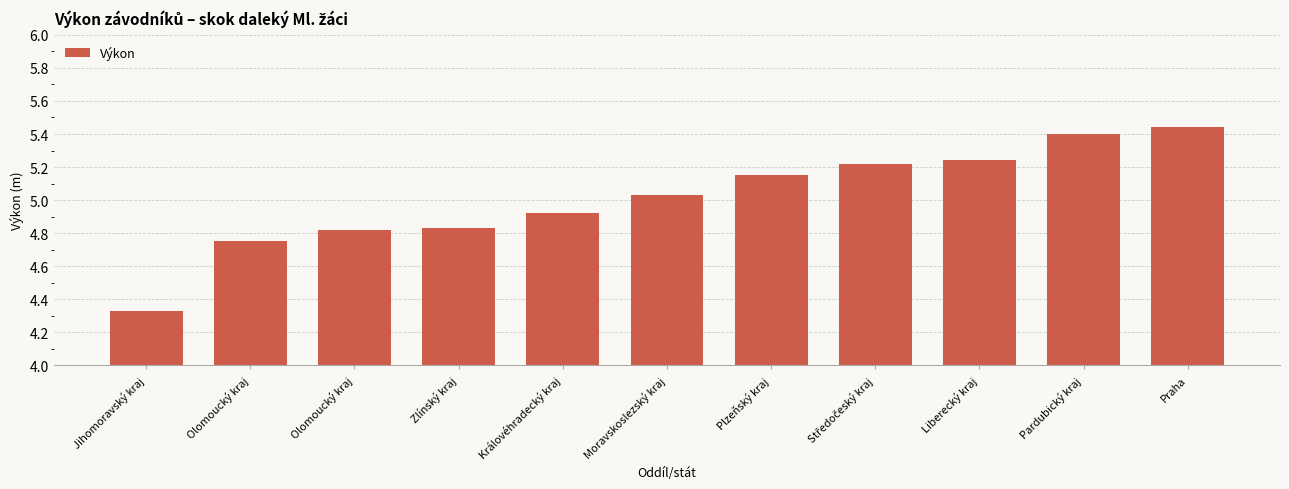

How many data points does each series have?

11